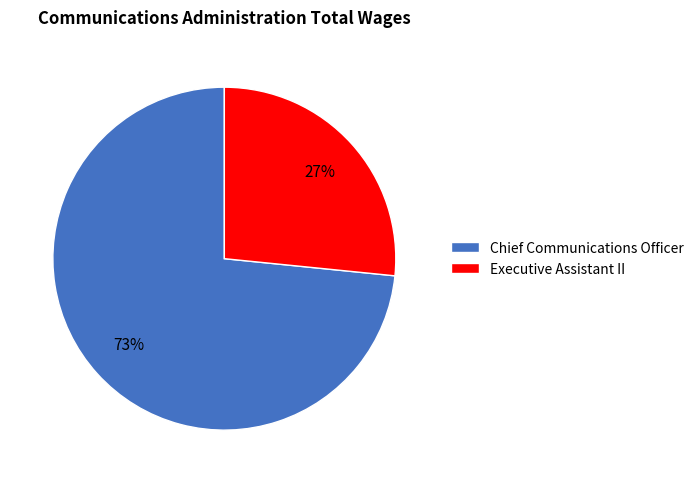

What is the ratio of the value at Executive Assistant II to the value at Chief Communications Officer?

0.4